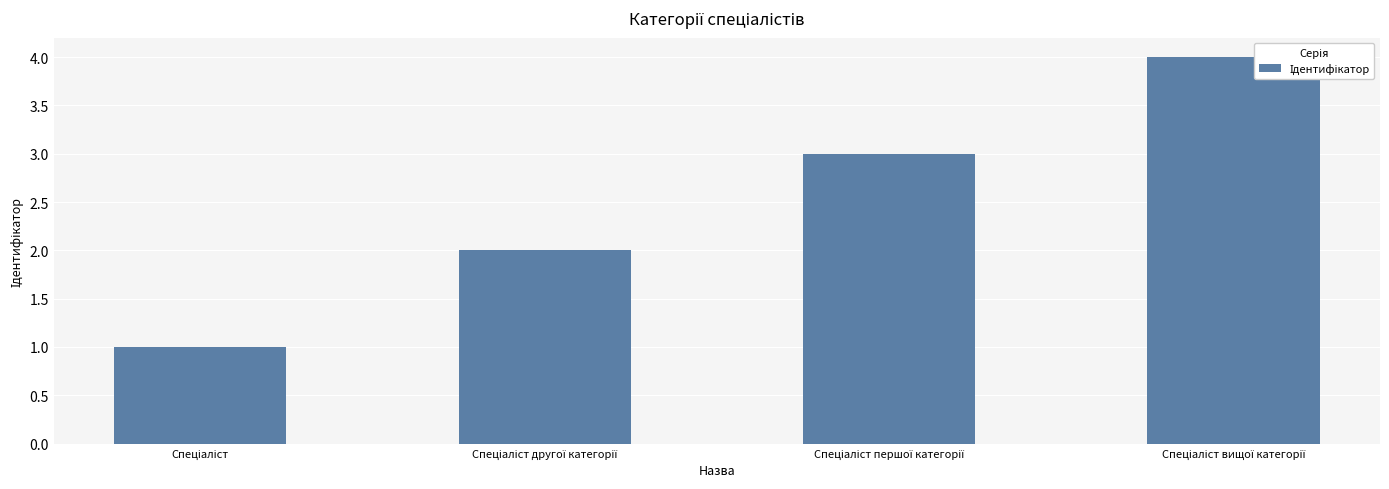

What is the difference between the maximum and minimum values?

3